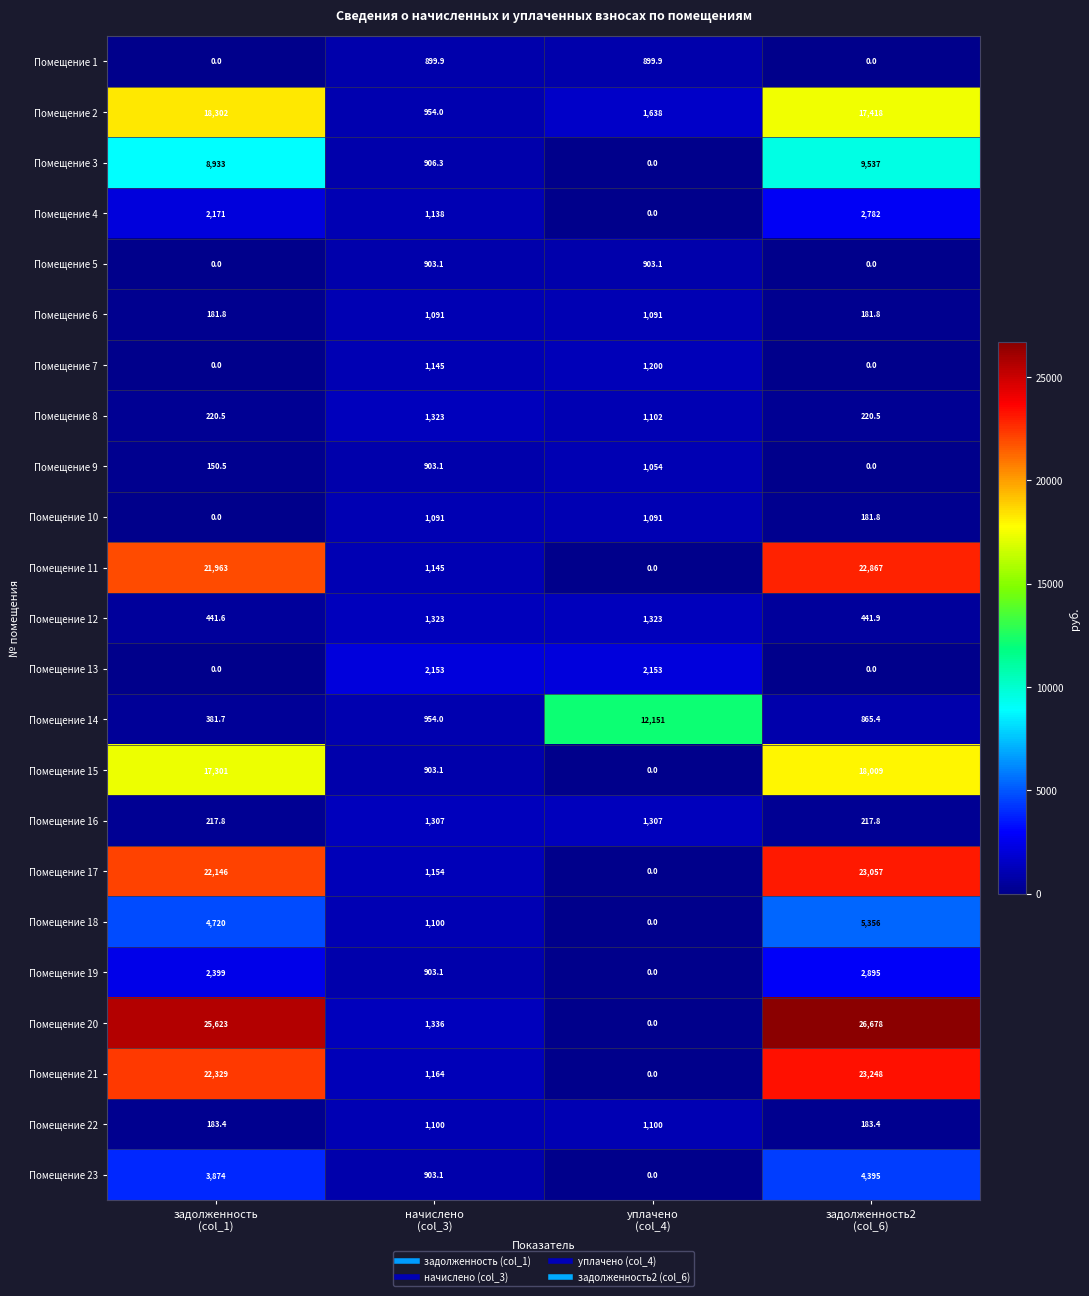

What is the highest value of the Помещение 6 series?

1091.0